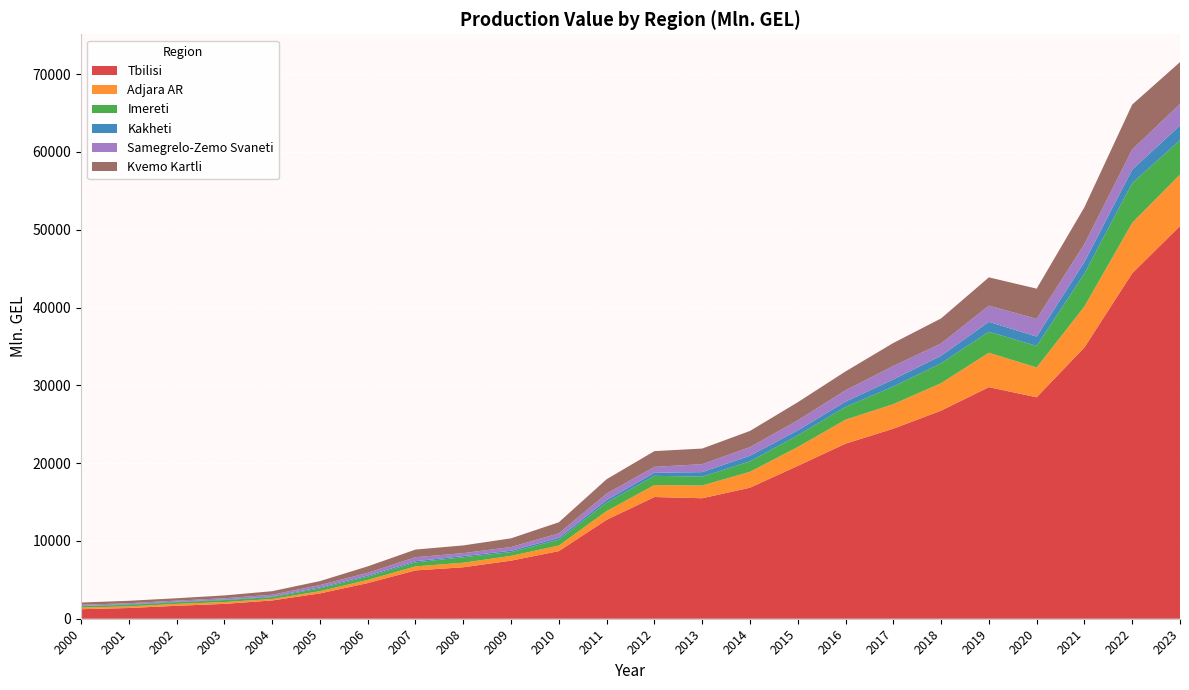

Reading left to right, what are all the values shown in this chart?

Tbilisi: 2000=1223.5	2001=1377.4	2002=1664.4	2003=1908.3	2004=2349.2	2005=3255.5	2006=4583.6	2007=6212.8	2008=6615.7	2009=7467.6	2010=8691.5	2011=12718.8	2012=15643.8	2013=15488.3	2014=16844.6	2015=19648.9	2016=22504.4	2017=24429.4	2018=26747.0	2019=29768.8	2020=28464.7	2021=34882.1	2022=44408.4	2023=50486.3
Adjara AR: 2000=209.1	2001=211.8	2002=241.5	2003=234.9	2004=189.6	2005=289.9	2006=405.3	2007=518.4	2008=584.4	2009=613.9	2010=714.6	2011=1125.2	2012=1541.4	2013=1635.8	2014=2043.4	2015=2426.3	2016=3079.6	2017=3155.0	2018=3532.9	2019=4426.1	2020=3828.1	2021=5258.3	2022=6482.3	2023=6617.4
Imereti: 2000=190.5	2001=206.3	2002=219.7	2003=256.1	2004=243.9	2005=357.2	2006=418.1	2007=512.7	2008=701.0	2009=479.5	2010=762.0	2011=1089.8	2012=1185.4	2013=1135.5	2014=1346.5	2015=1497.6	2016=1645.0	2017=2264.3	2018=2553.8	2019=2701.6	2020=2772.4	2021=4229.7	2022=5112.4	2023=4413.0
Kakheti: 2000=34.7	2001=74.4	2002=67.1	2003=72.6	2004=81.2	2005=130.4	2006=138.9	2007=154.0	2008=152.1	2009=181.7	2010=226.3	2011=319.8	2012=389.1	2013=584.9	2014=717.1	2015=637.2	2016=681.9	2017=910.9	2018=972.4	2019=1269.7	2020=1206.0	2021=1493.9	2022=1729.4	2023=1892.6
Samegrelo-Zemo Svaneti: 2000=134.8	2001=122.6	2002=137.9	2003=160.9	2004=222.1	2005=294.0	2006=352.2	2007=516.9	2008=379.0	2009=473.7	2010=580.5	2011=836.2	2012=766.0	2013=1023.0	2014=1105.6	2015=1292.3	2016=1456.4	2017=1732.2	2018=1578.0	2019=2079.7	2020=2273.3	2021=2301.3	2022=2583.1	2023=2769.4
Kvemo Kartli: 2000=290.9	2001=313.4	2002=303.5	2003=362.6	2004=454.7	2005=511.1	2006=833.6	2007=977.0	2008=991.9	2009=1119.4	2010=1424.5	2011=1844.4	2012=2019.1	2013=2008.2	2014=2082.1	2015=2326.4	2016=2423.5	2017=2955.1	2018=3219.2	2019=3638.2	2020=3885.3	2021=4738.4	2022=5780.1	2023=5371.4